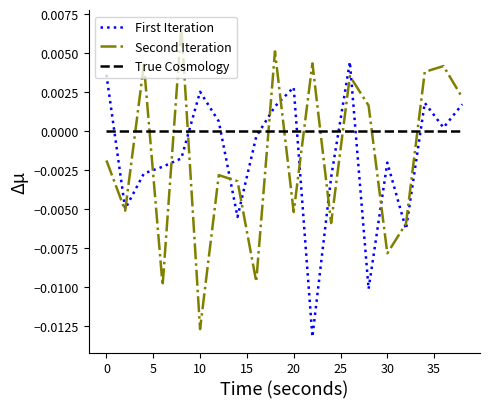

Which series ends up on top after the final intersection of Second Iteration and True Cosmology?

Second Iteration